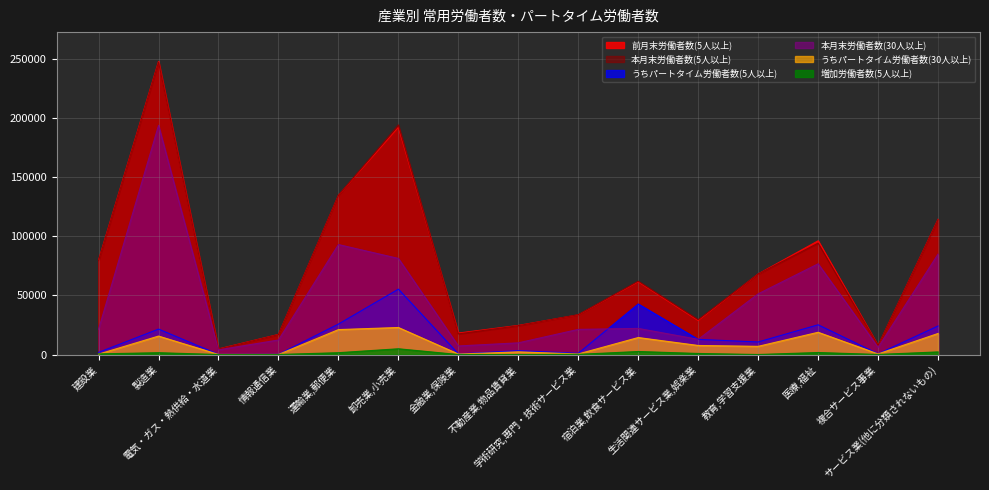

In うちパートタイム労働者数(30人以上), how many points are lower than both neighbors (excluding endpoints)?

5